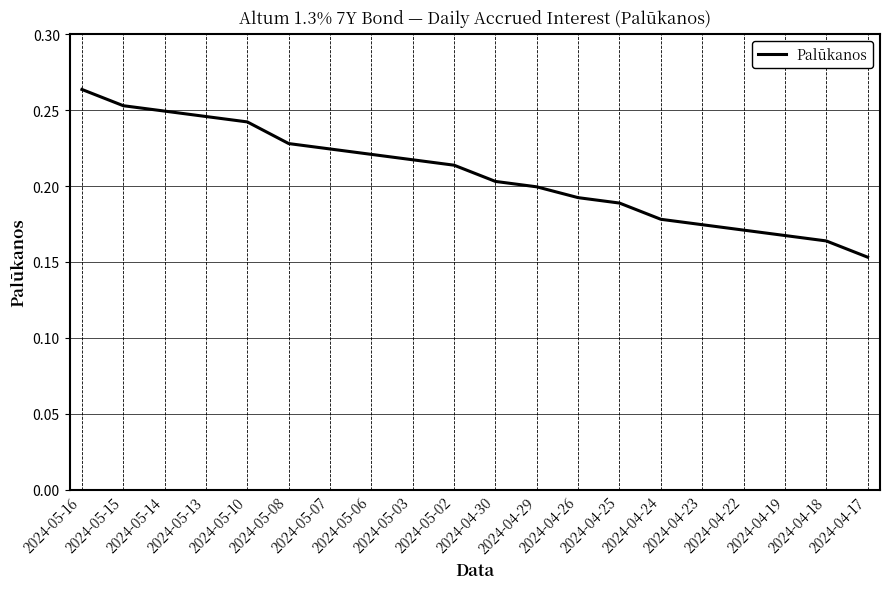

How many lines are shown in the chart?

1